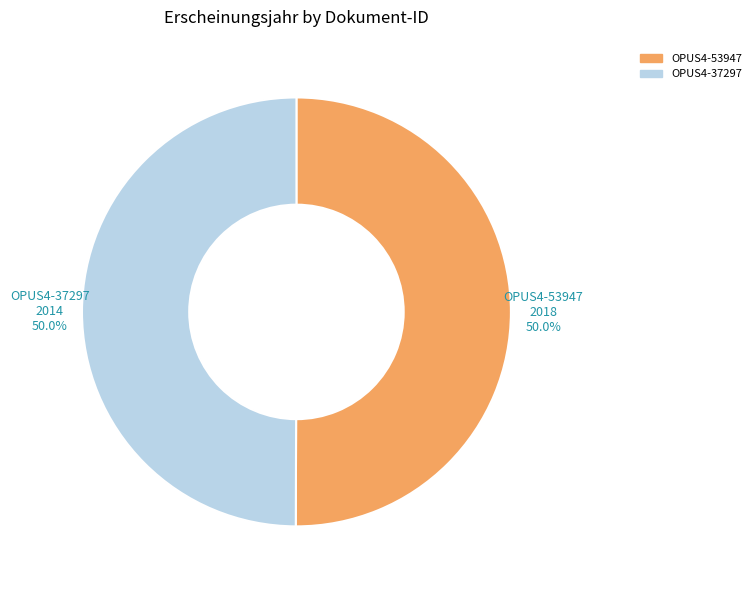

What is the ratio of the value at OPUS4-53947 to the value at OPUS4-37297?

1.0